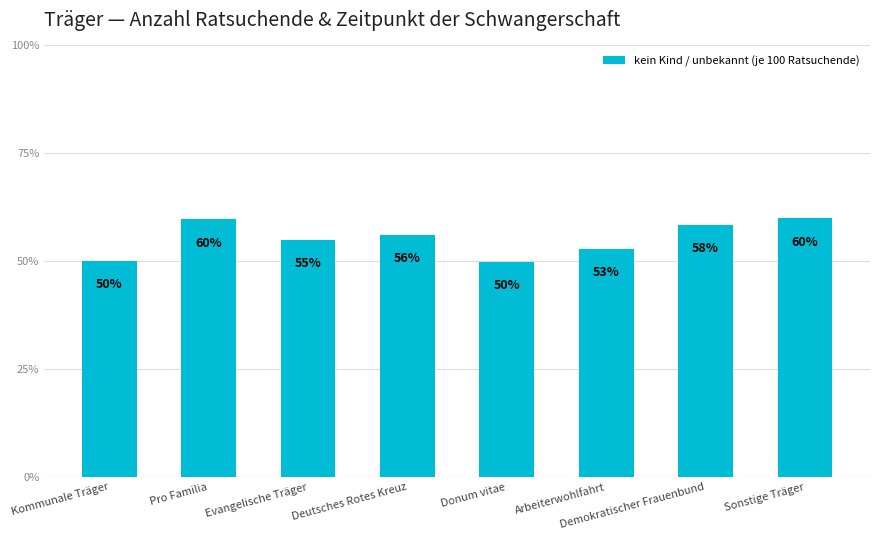

How many data points does each series have?

8